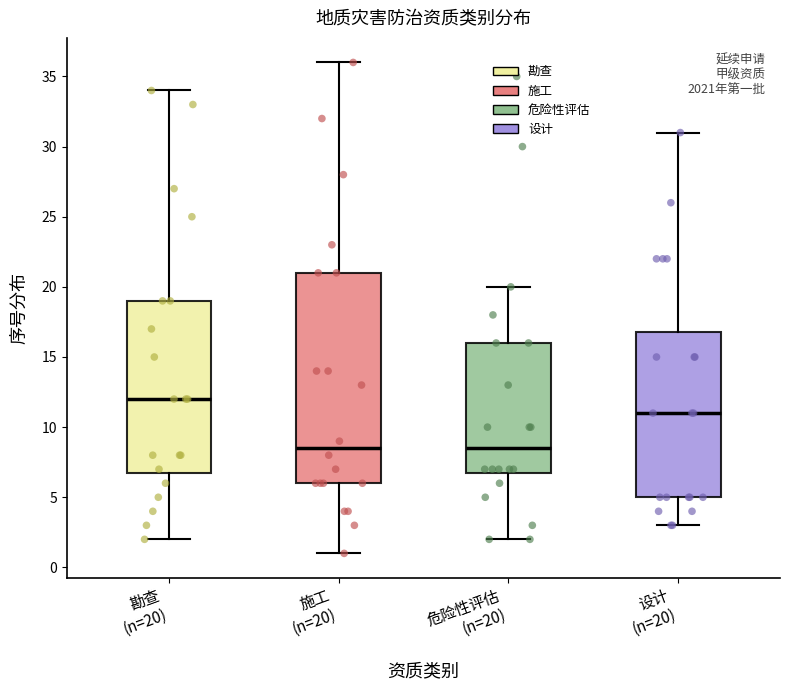

Reading left to right, transcribe this box plot: for each box, give where its median line is, the range the box spans, and where its two whiskers end, as read against the y-axis. The values are not printed on the chart, so give them approximately, as read against the axis.

勘查 (n=20): median 12.0, box 7.0 to 19.0, whiskers 2.0 to 34.0
施工 (n=20): median 8.5, box 6.0 to 21.0, whiskers 1.0 to 36.0
危险性评估 (n=20): median 8.5, box 7.0 to 16.0, whiskers 2.0 to 20.0
设计 (n=20): median 11.0, box 5.0 to 17.0, whiskers 3.0 to 31.0